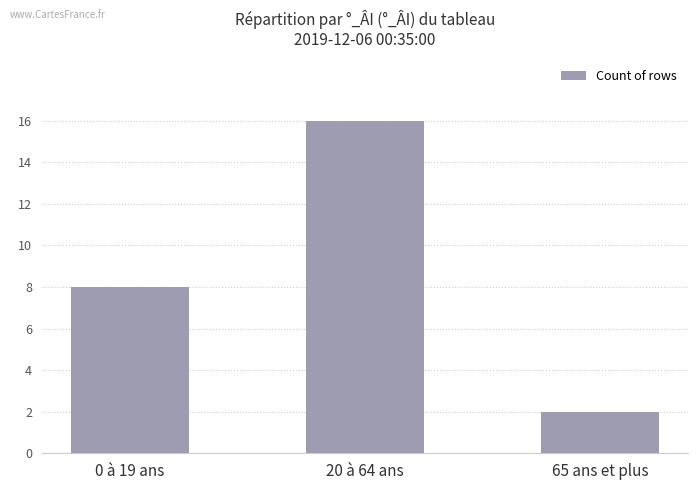

List the labels in order of value, largest first.

20 à 64 ans, 0 à 19 ans, 65 ans et plus